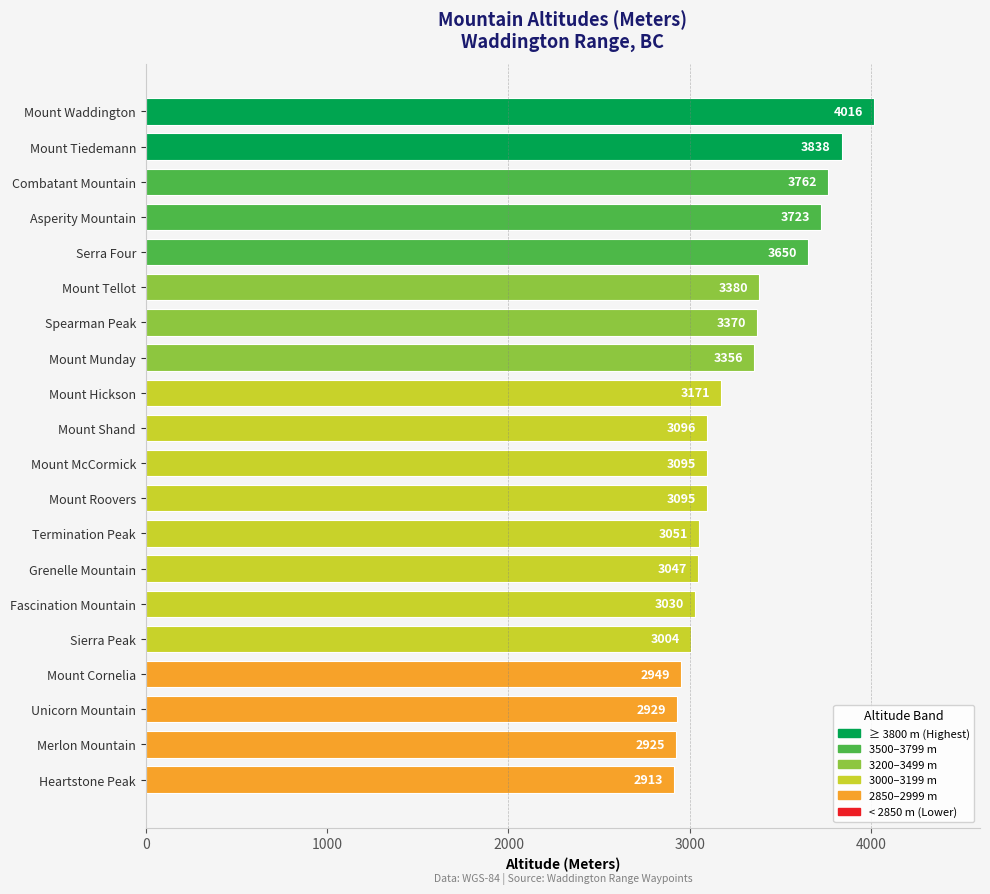

Reading top to bottom, extract all data points from this chart.

4016	3838	3762	3723	3650	3380	3370	3356	3171	3096	3095	3095	3051	3047	3030	3004	2949	2929	2925	2913